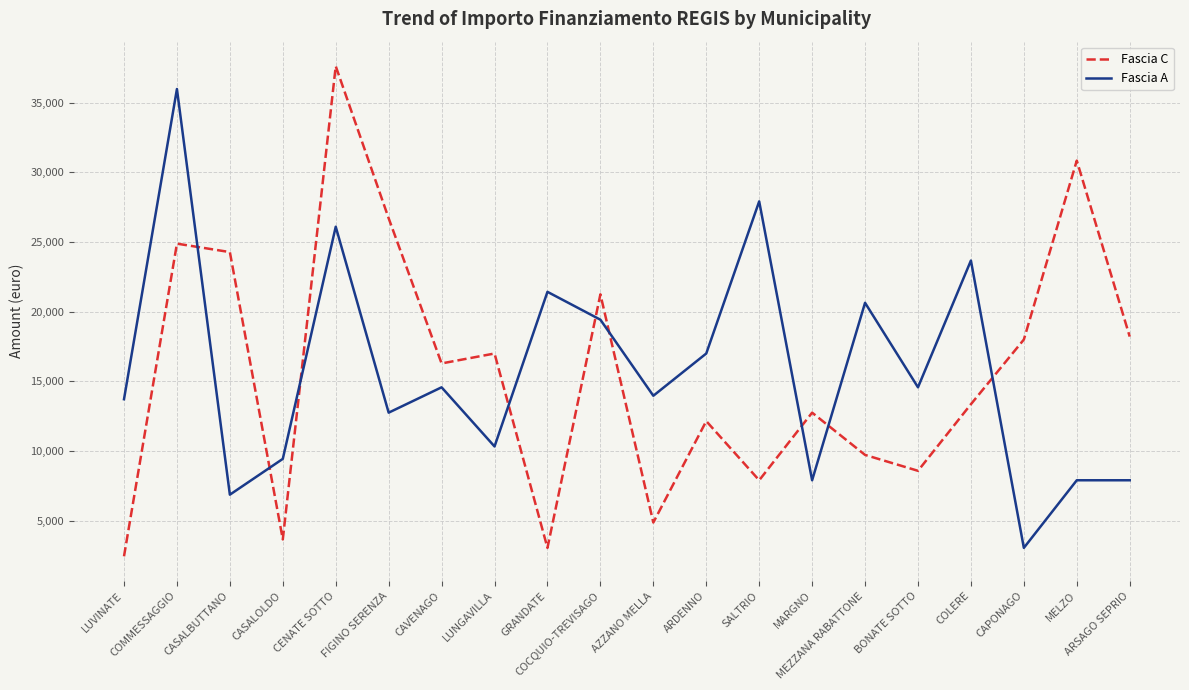

Where is Fascia C nearest to the value 20031?

COCQUIO-TREVISAGO